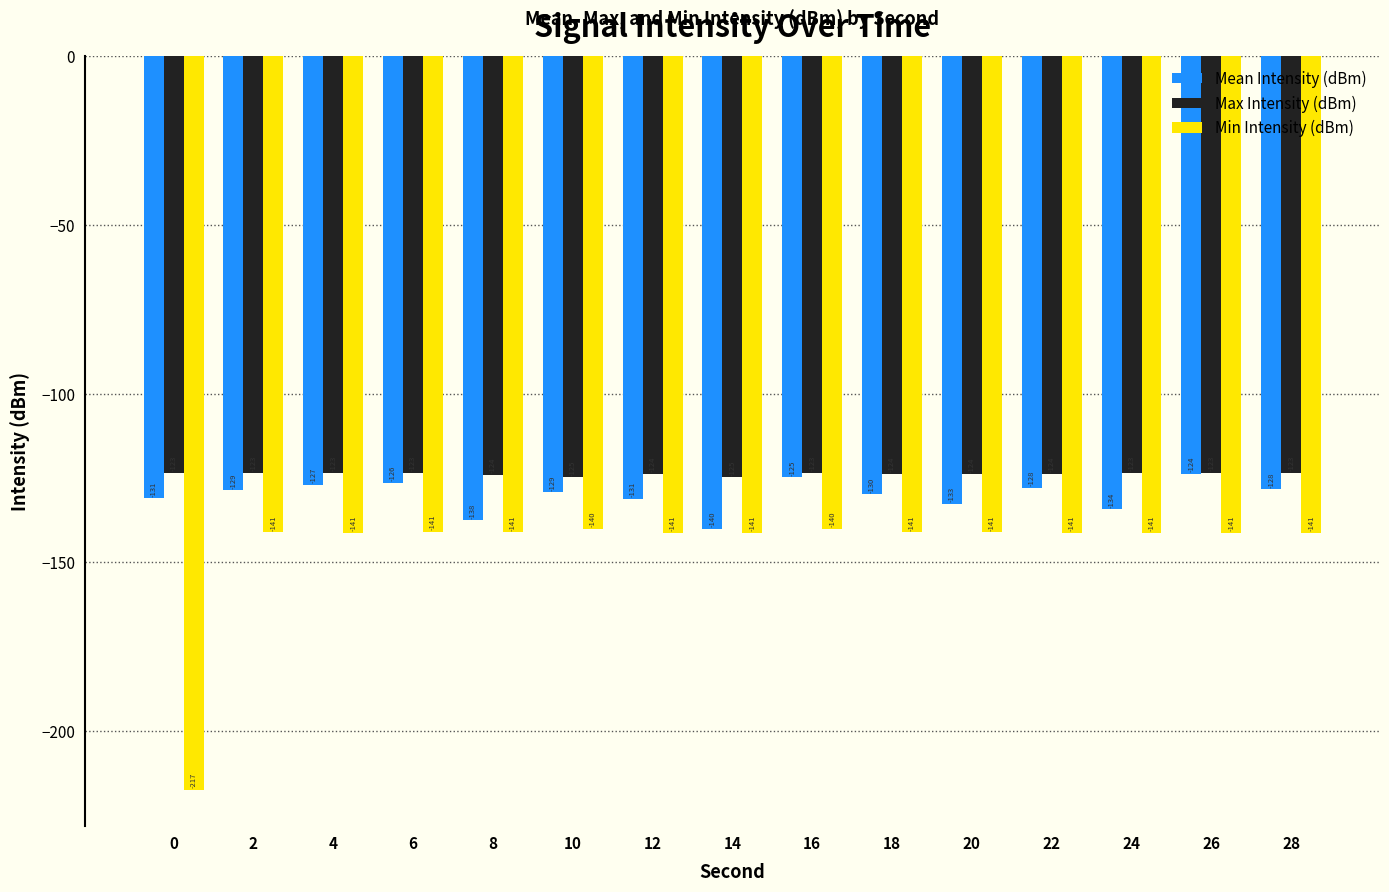

Which series has the largest range (max minus min)?

Min Intensity (dBm)